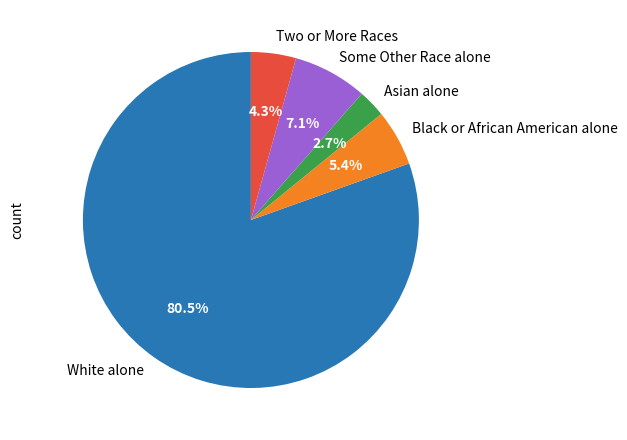

Which slice is the smallest?

Asian alone